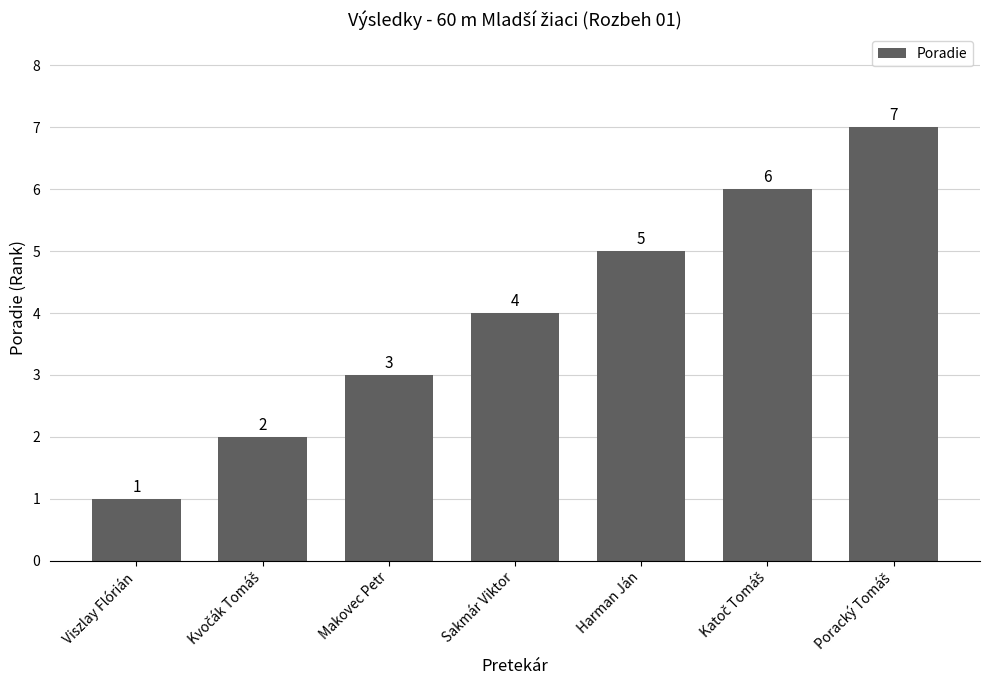

What is the label of the 5th bar from the left?

Harman Ján